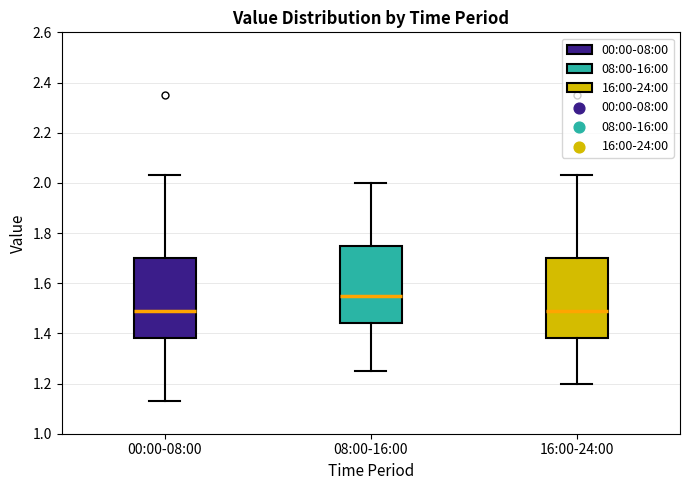

Where does the upper whisker of the box for 16:00-24:00 end on the y-axis? The values are not printed on the chart, so give them approximately, as read against the axis.

2.04